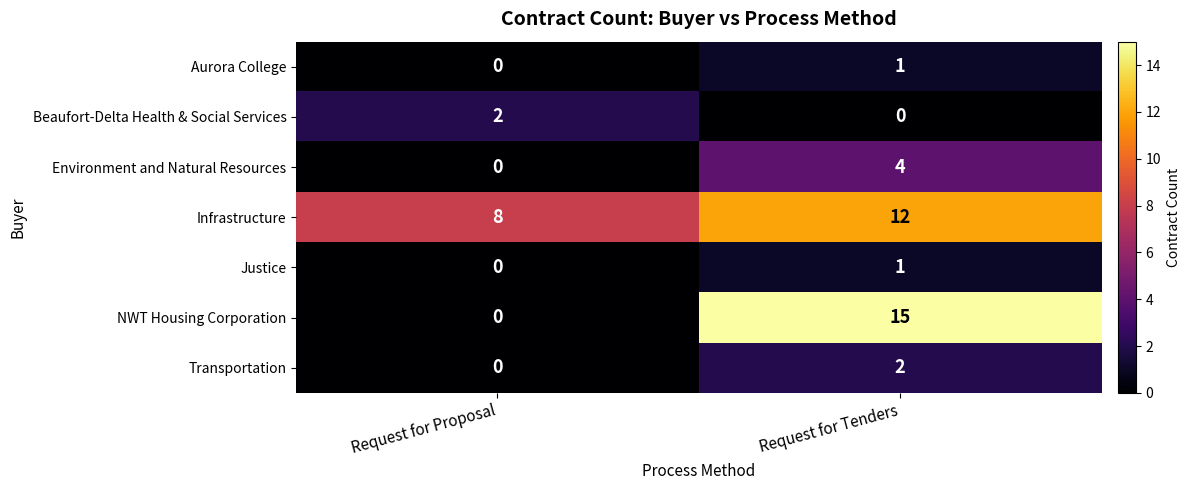

What is the greatest value displayed?

15